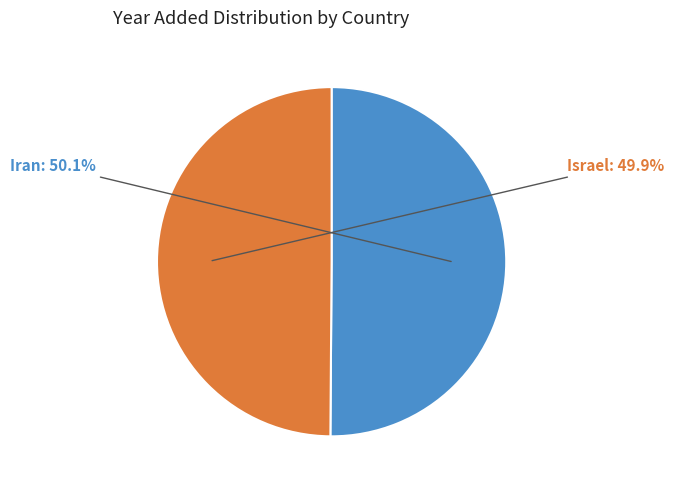

How much of the chart is everything except Israel?

50.1%